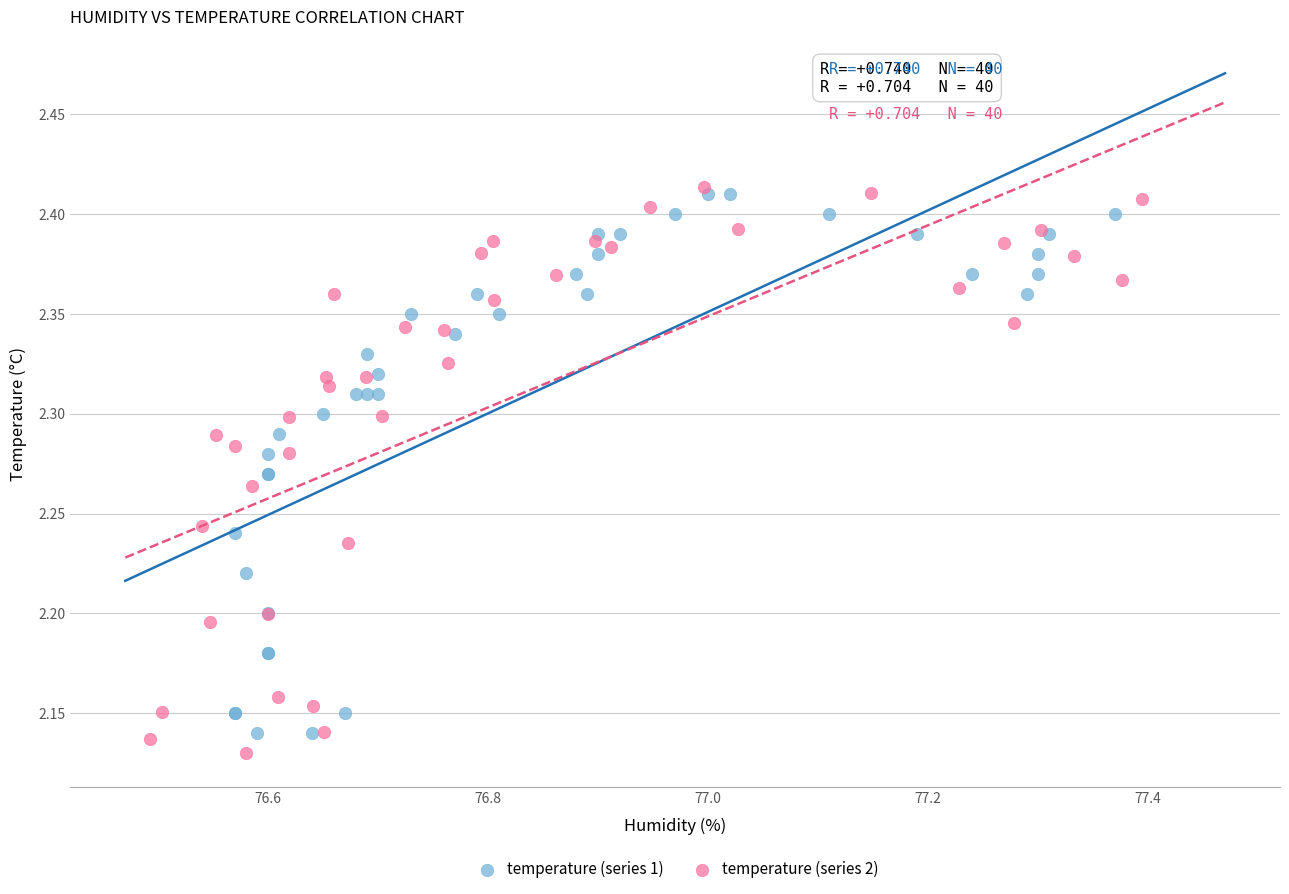

What are all the series names shown in the legend?

temperature (series 1), temperature (series 2)